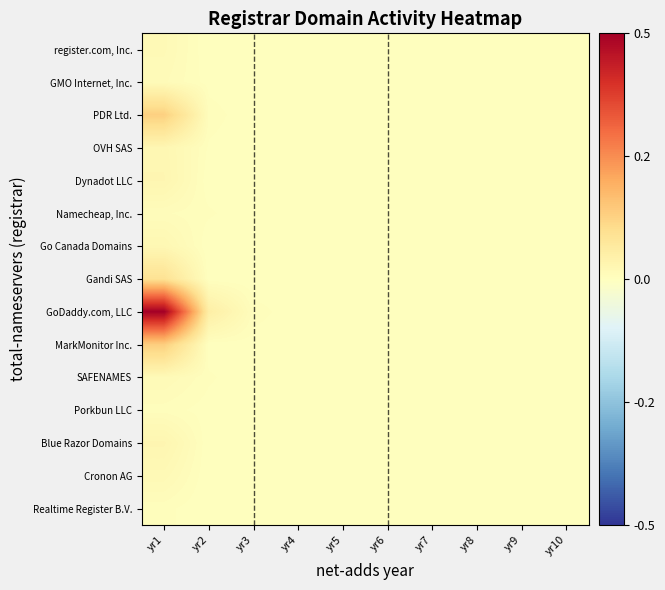

Count the number of categories in the chart.

10